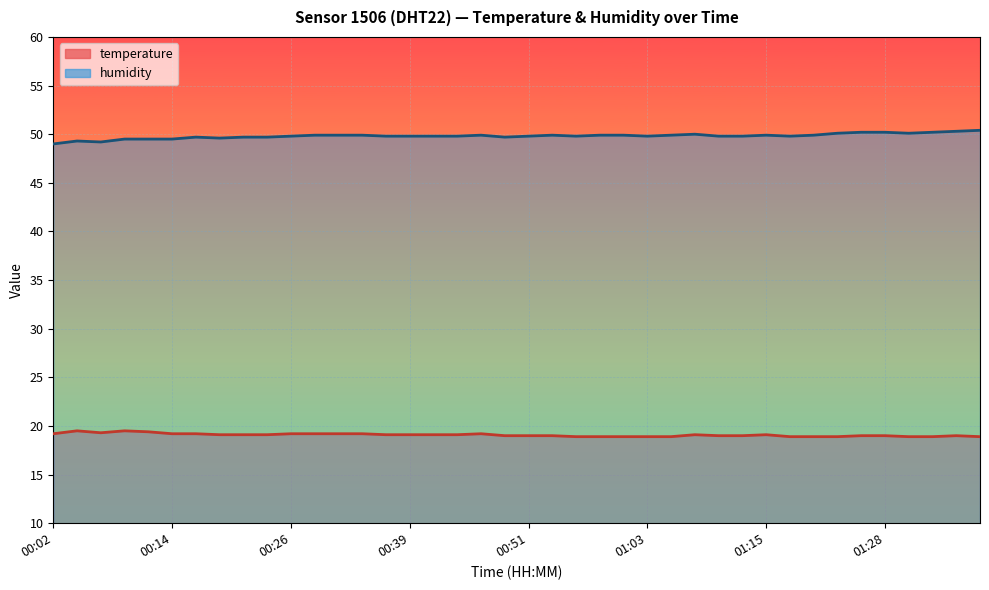

True or false: temperature and humidity cross at least once.

False